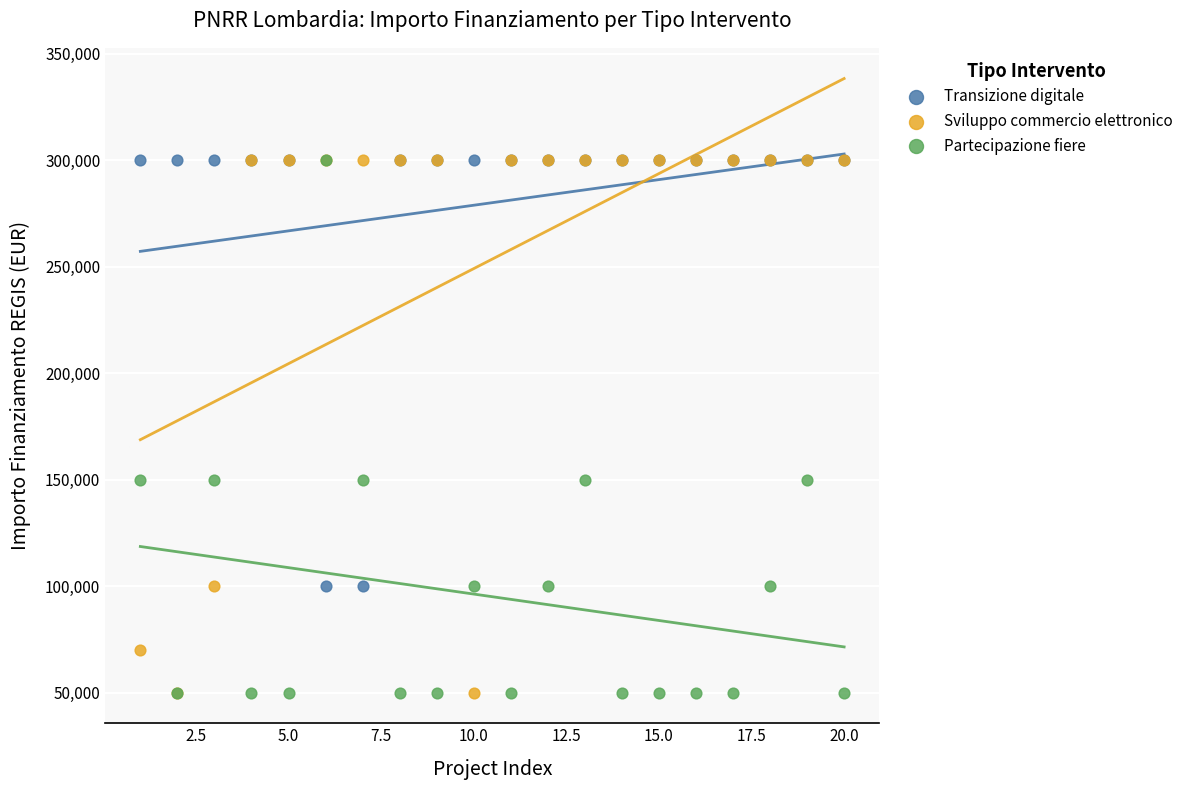

What are all the series names shown in the legend?

Transizione digitale, Sviluppo commercio elettronico, Partecipazione fiere